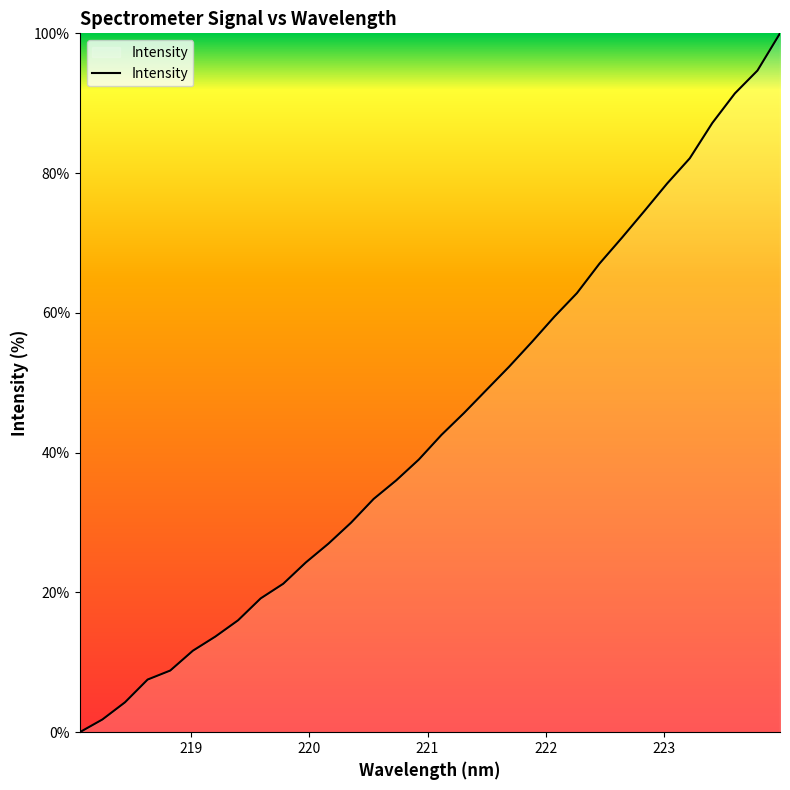

What is the average value?

44.0